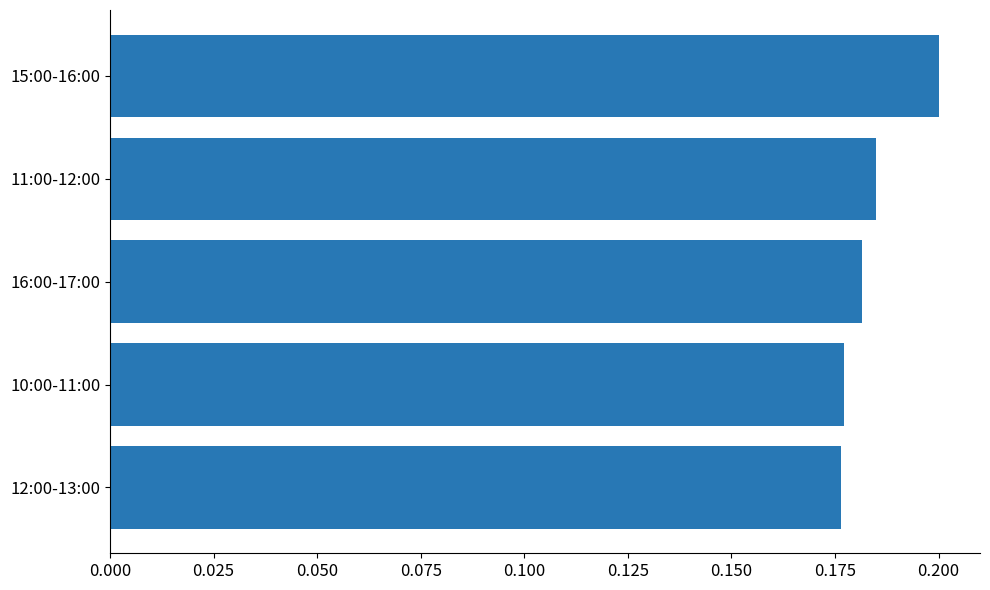

True or false: the data shows 0.1 at 11:00-12:00.

False